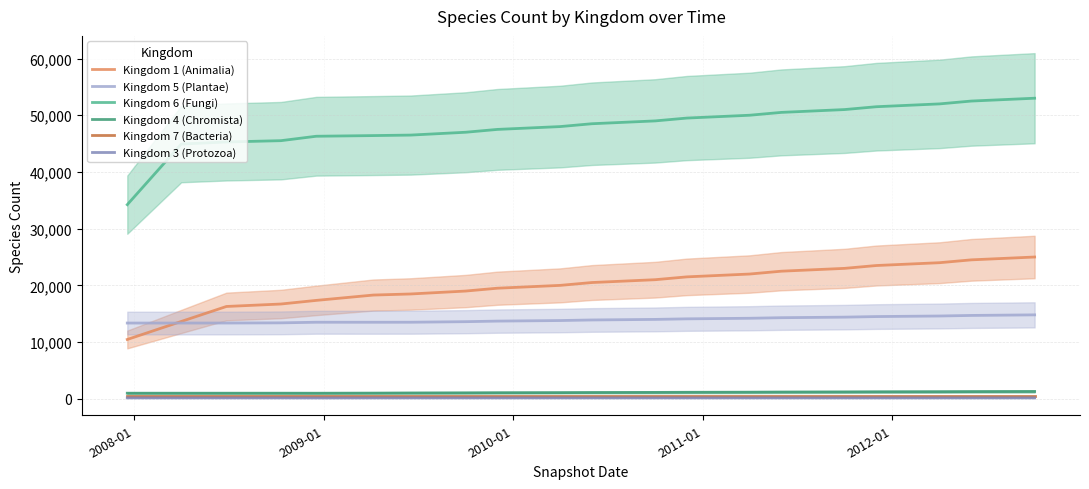

True or false: Kingdom 4 (Chromista) and Kingdom 1 (Animalia) cross at least once.

False